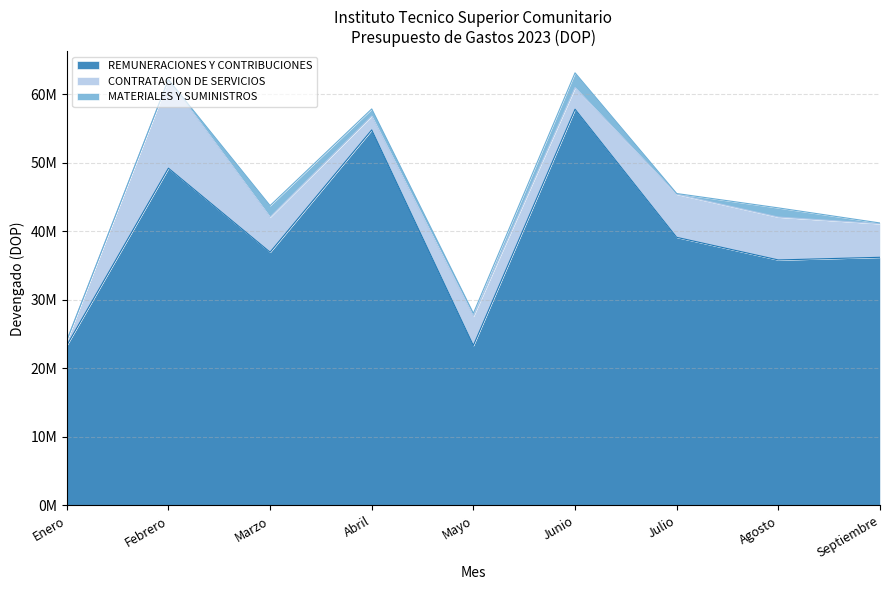

Reading right to left, extract all data points from this chart.

REMUNERACIONES Y CONTRIBUCIONES: Septiembre=36205744.4	Agosto=35817316.5	Julio=39119379.8	Junio=57809221.9	Mayo=23341983.2	Abril=54789214.5	Marzo=36953436.1	Febrero=49202358.0	Enero=23353784.7
CONTRATACION DE SERVICIOS: Septiembre=4899489.1	Agosto=6257652.9	Julio=6282835.7	Junio=3159764.5	Mayo=4260426.3	Abril=2020105.2	Marzo=5128602.9	Febrero=12928721.7	Enero=703321.0
MATERIALES Y SUMINISTROS: Septiembre=105709.8	Agosto=1338388.3	Julio=106025.0	Junio=2148653.2	Mayo=428251.2	Abril=1039567.2	Marzo=1660454.7	Febrero=0.0	Enero=0.0